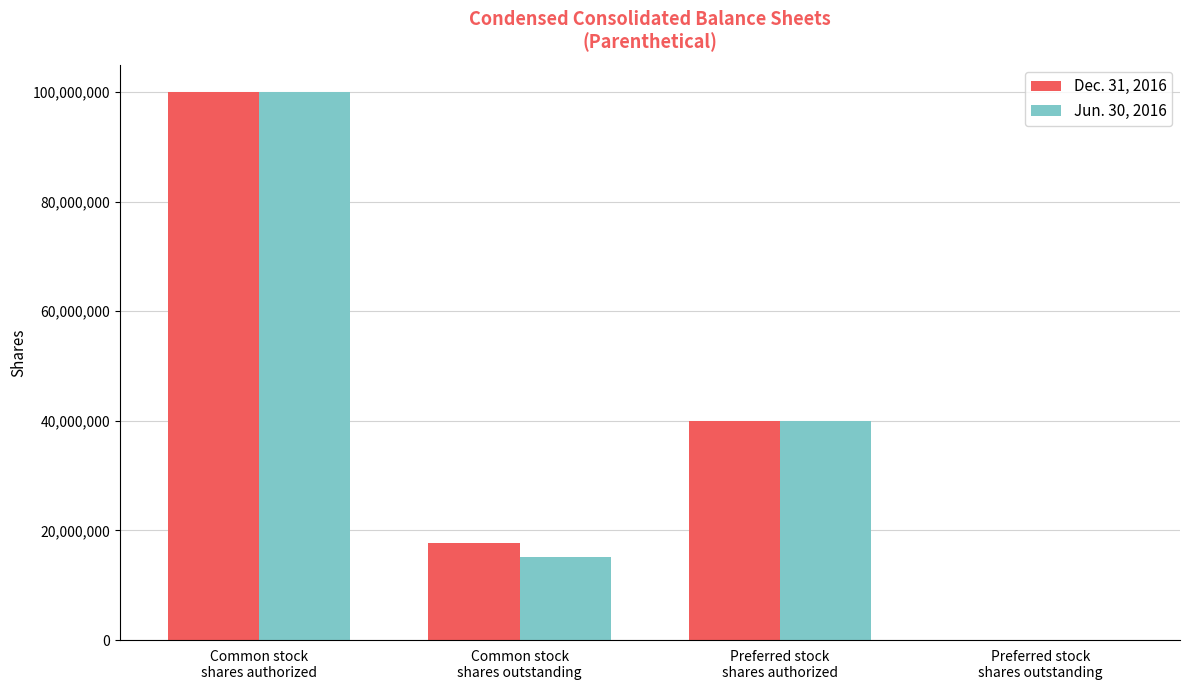

What is the maximum value for Dec. 31, 2016?

100000000